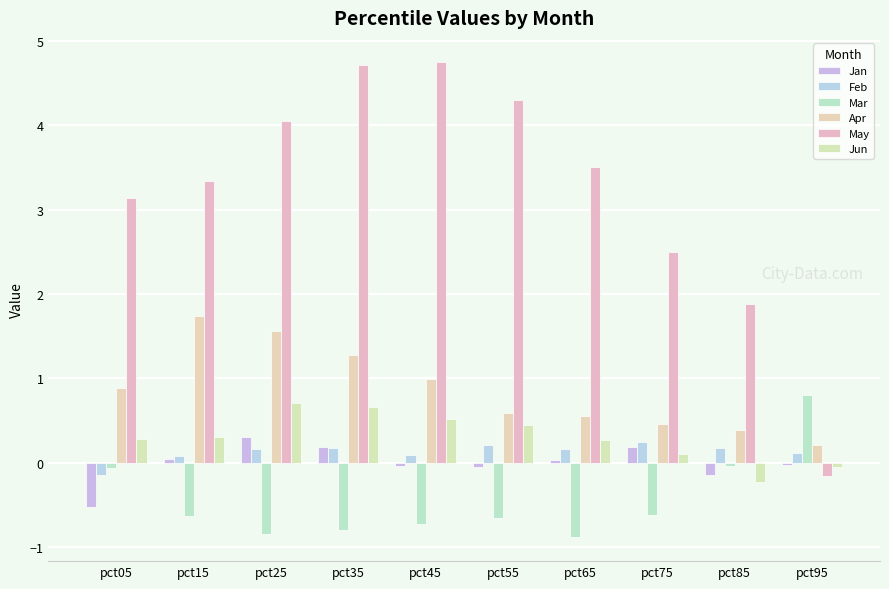

How many categories are shown in the chart?

10